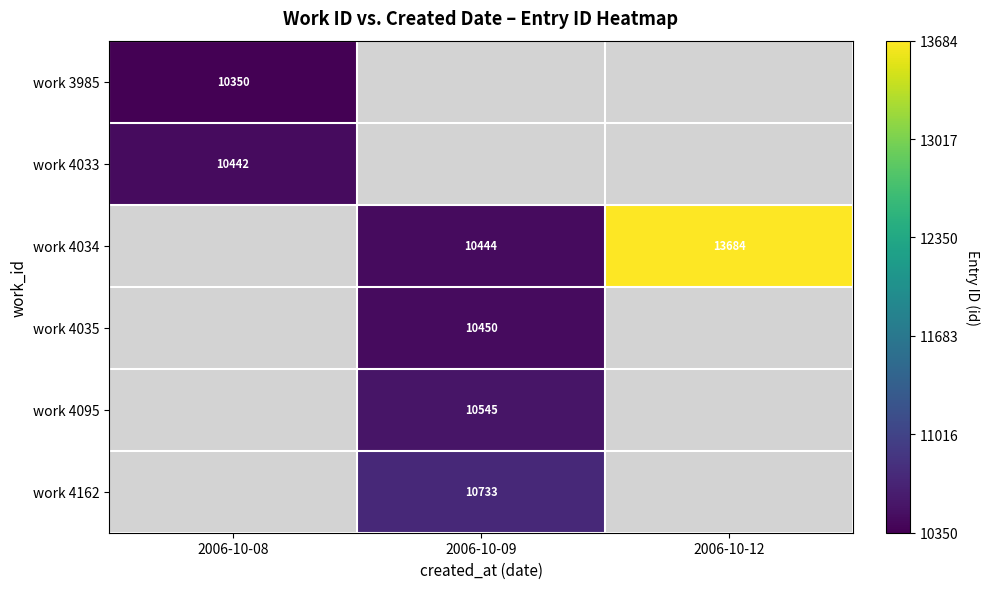

Where is work 3985 nearest to the value 5175?

2006-10-08